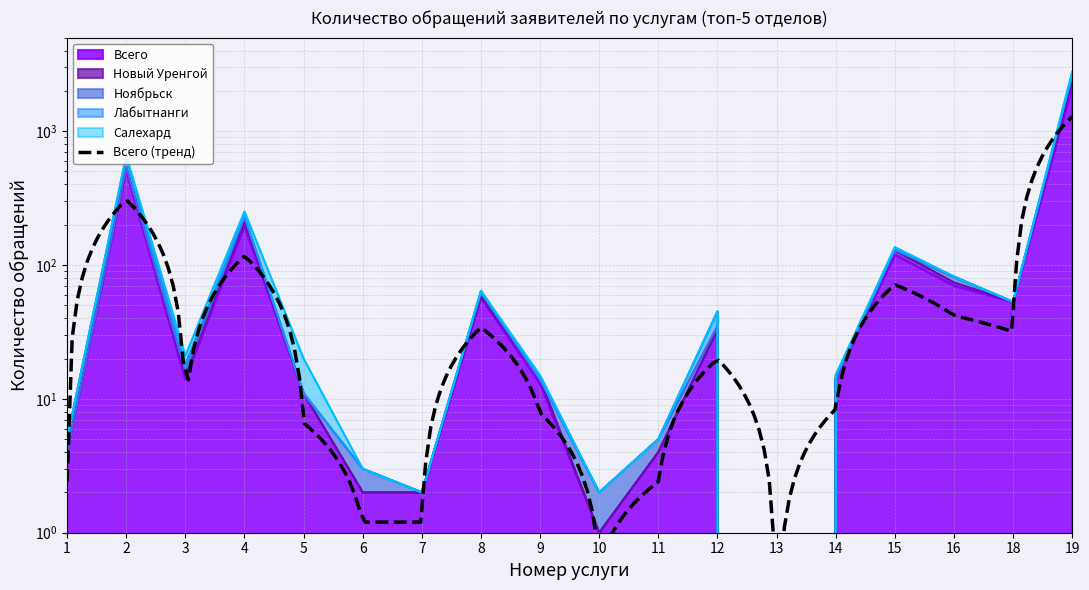

True or false: Салехард and Всего cross at least once.

False